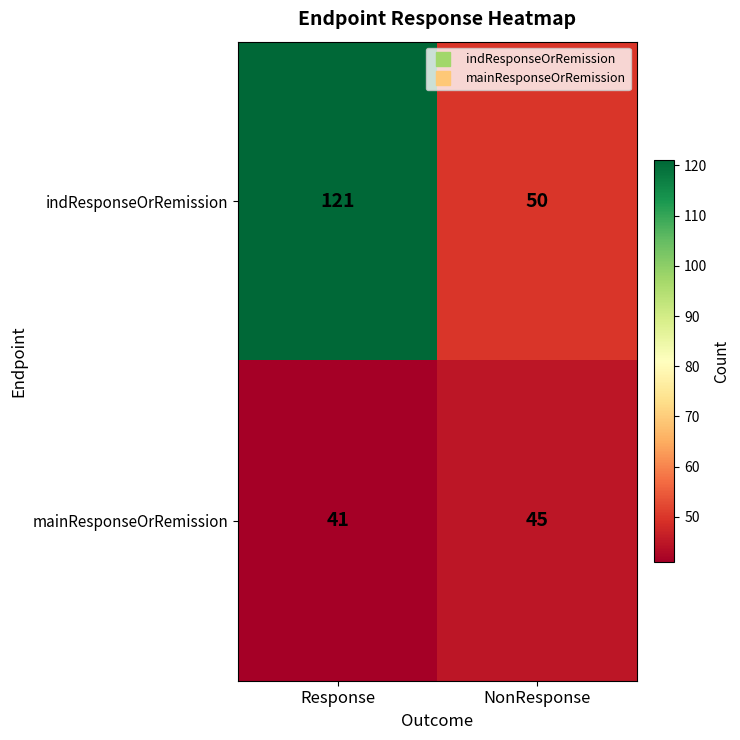

What is the average value of the indResponseOrRemission series?

86